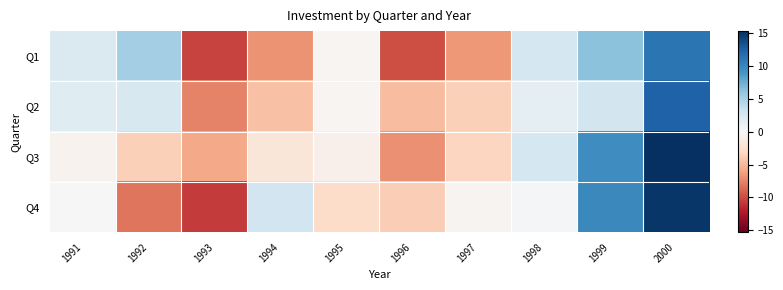

Which has a higher value, 1991 or 2000?

2000